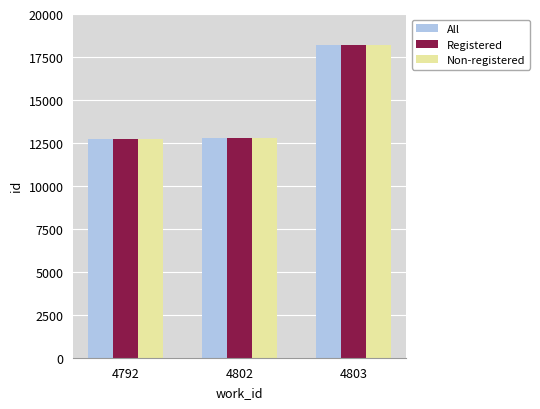

Which label corresponds to the largest value in the chart?

4803